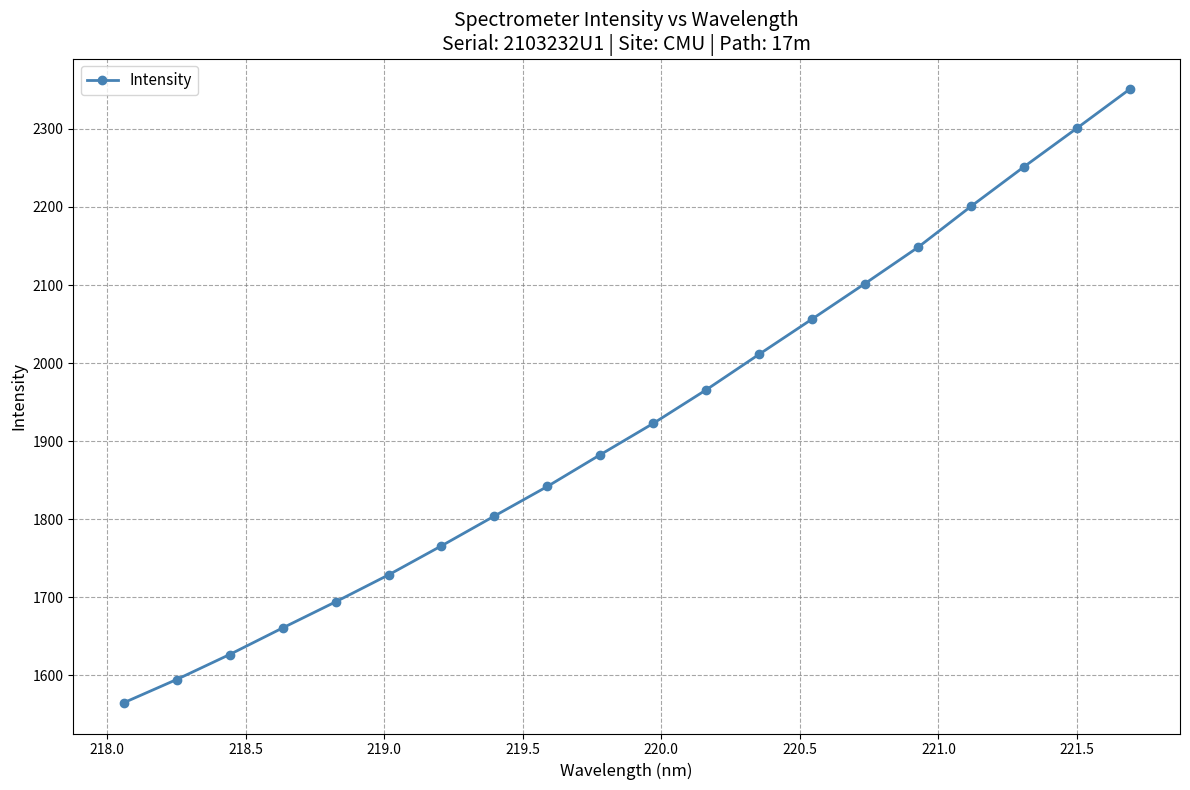

What is the maximum value shown in the chart?

2350.9